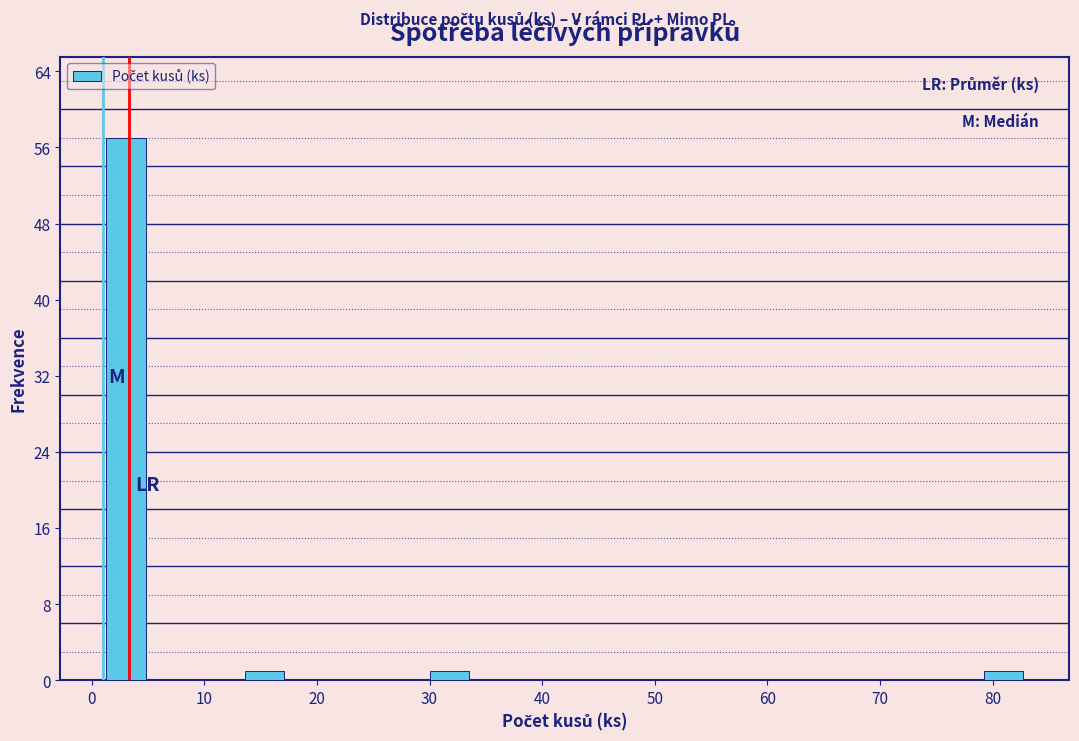

Over which range of the x-axis is the bar tallest?

1.0 to 5.1